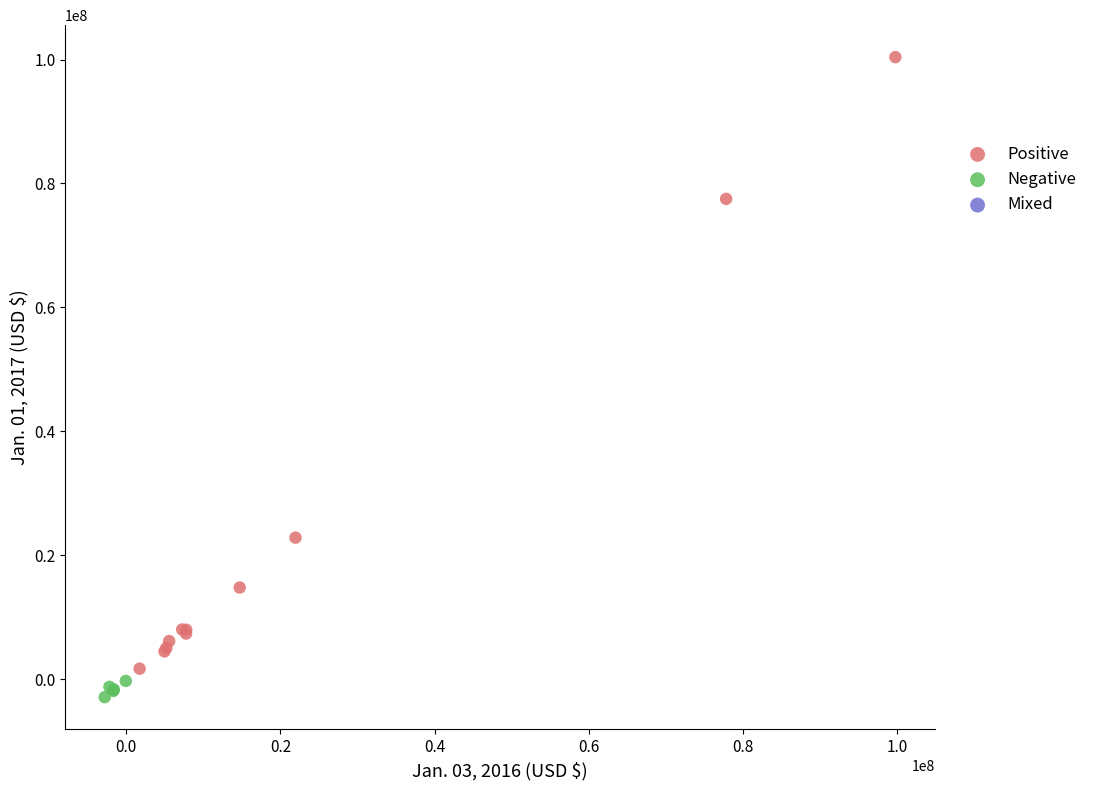

Which series reaches the minimum Y coordinate?

Negative